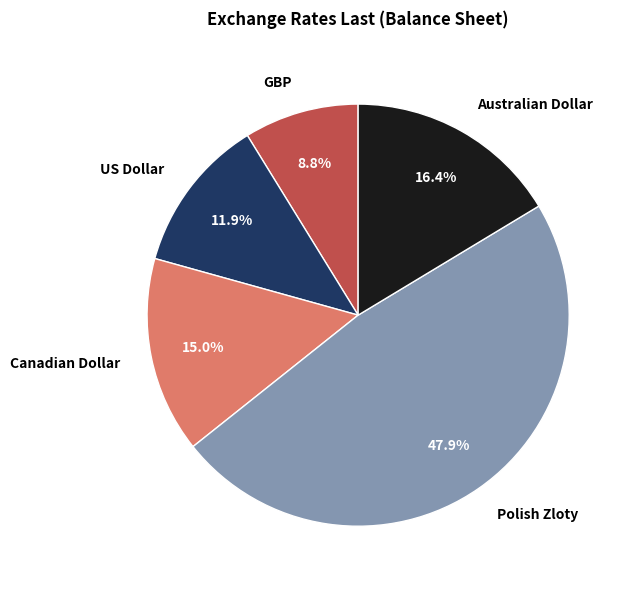

Is there a majority slice in this chart?

No